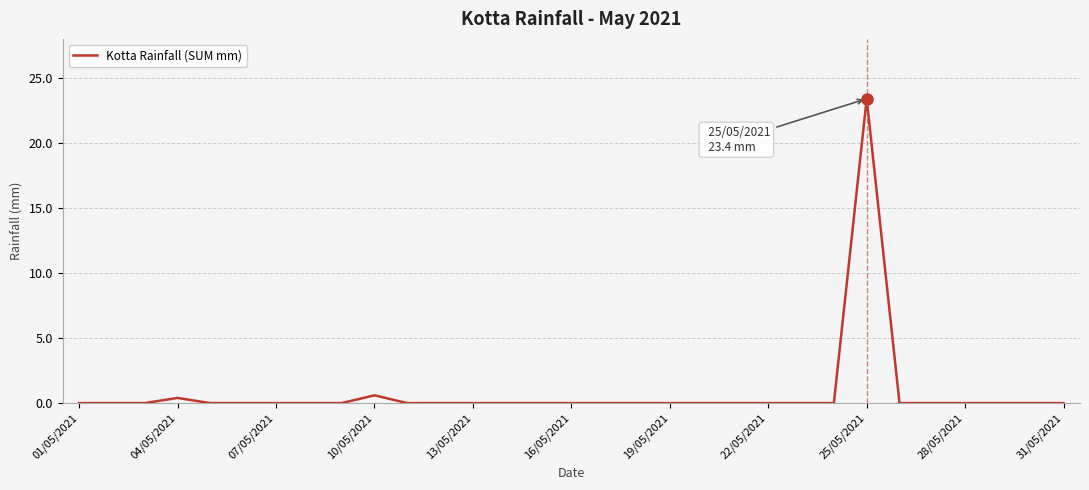

What is the maximum value shown in the chart?

23.4